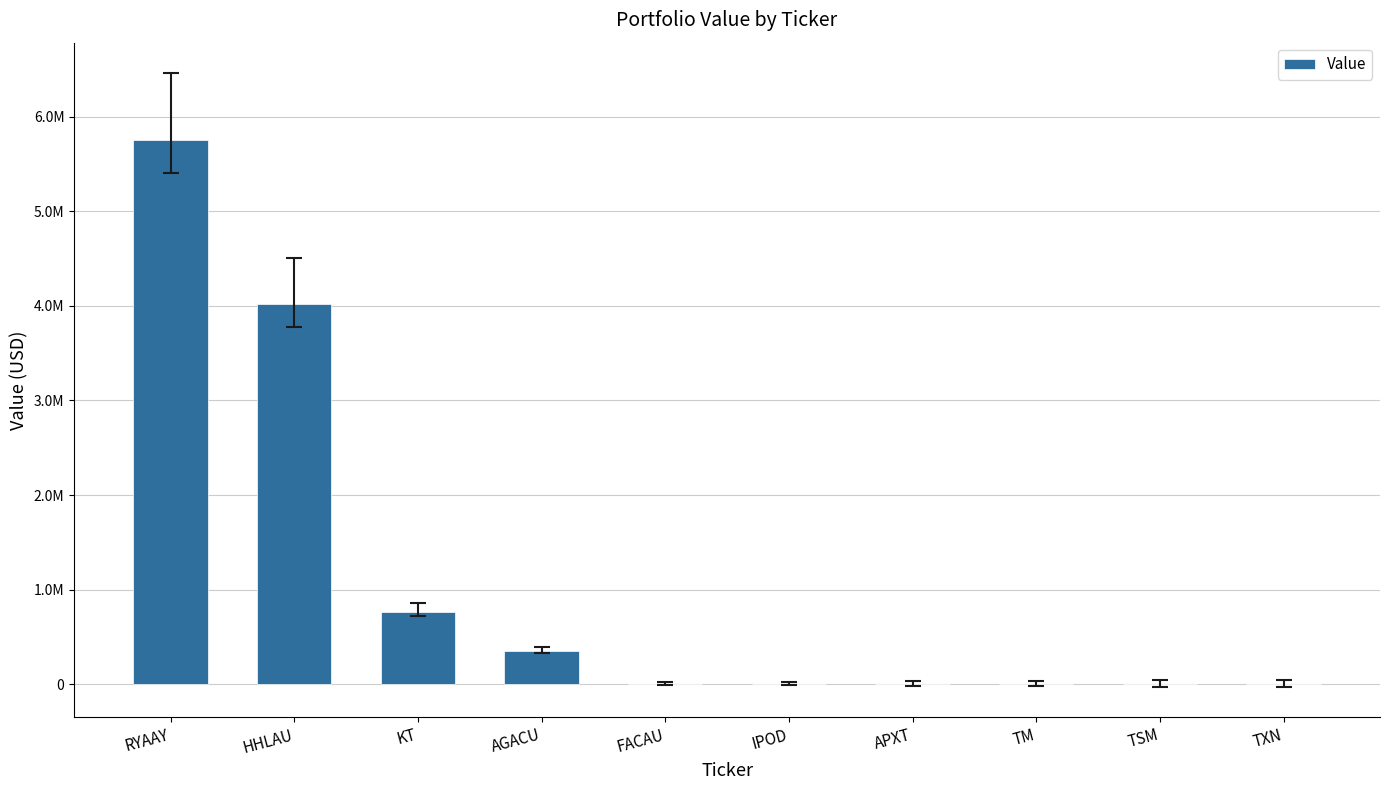

Between AGACU and TXN, which is larger?

AGACU